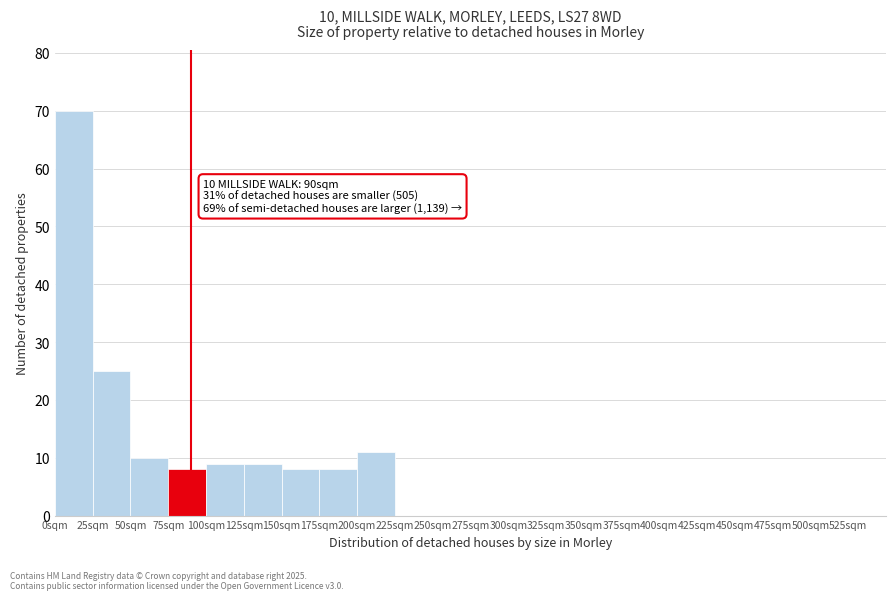

Which range on the x-axis has the tallest bar?

0 to 25